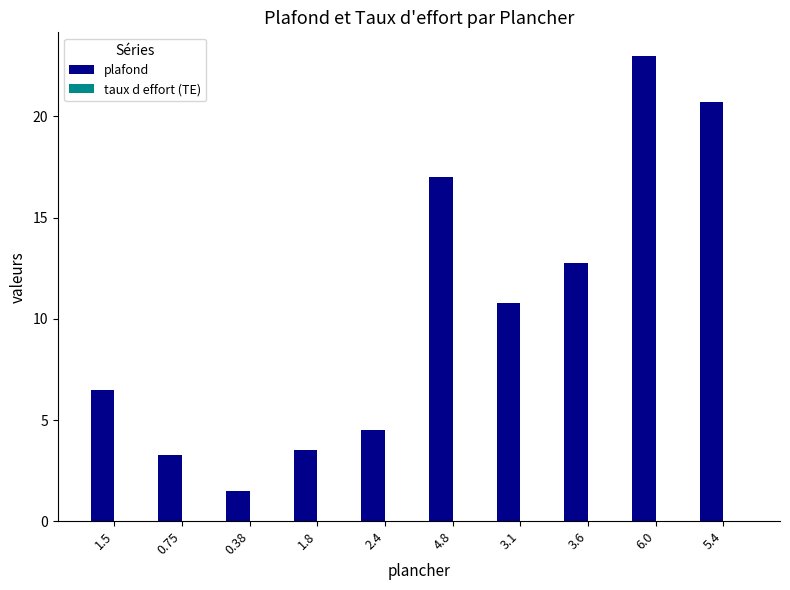

At which label does plafond first exceed 10?

4.8